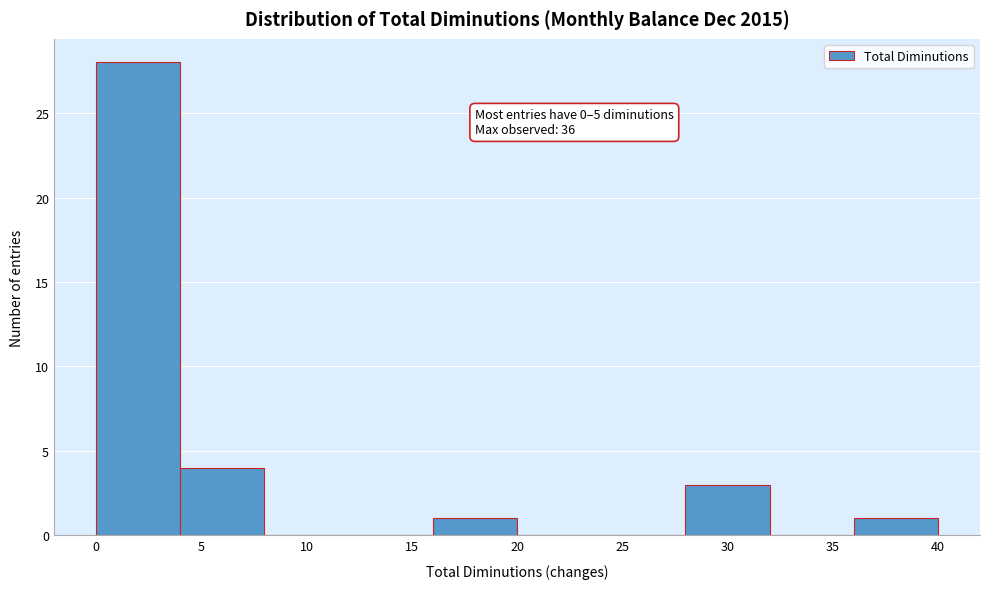

Which range on the x-axis has the tallest bar?

0 to 4